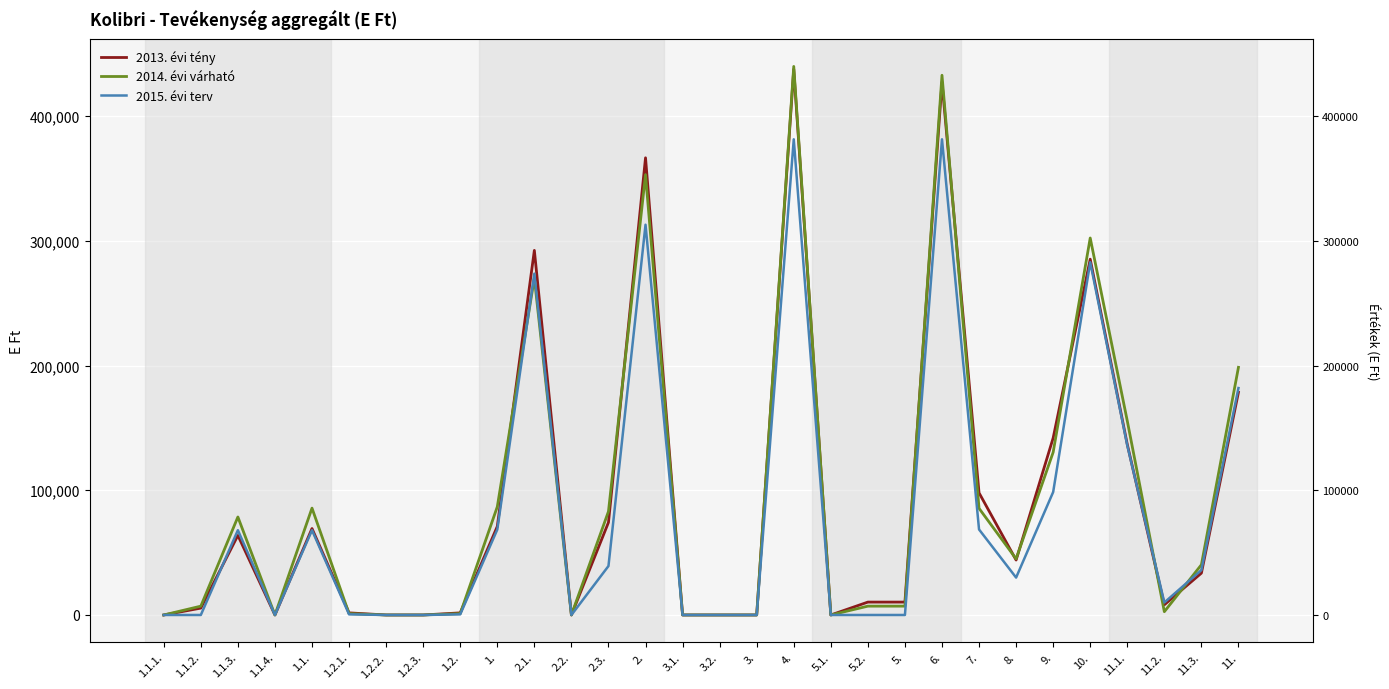

True or false: 2015. évi terv has more than 1 points higher than both neighbors.

True